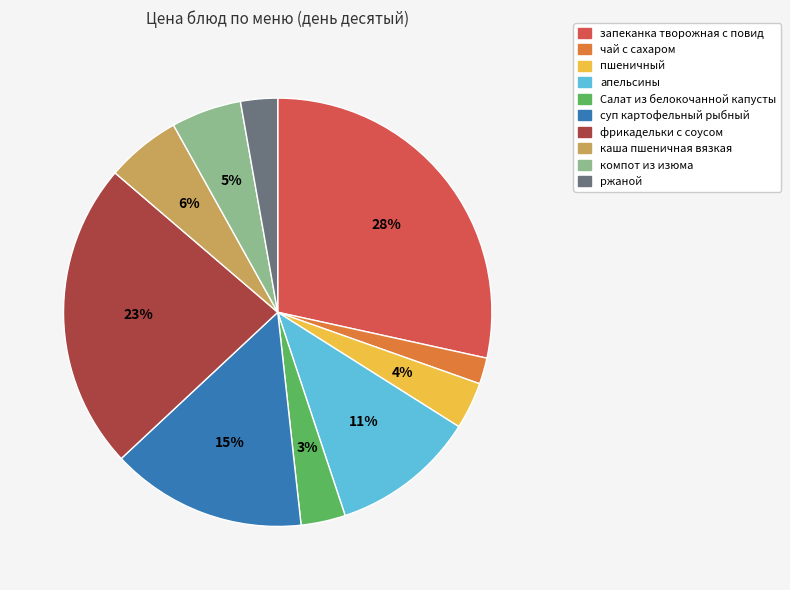

The ржаной slice represents 3% of the pie. True or false?

True